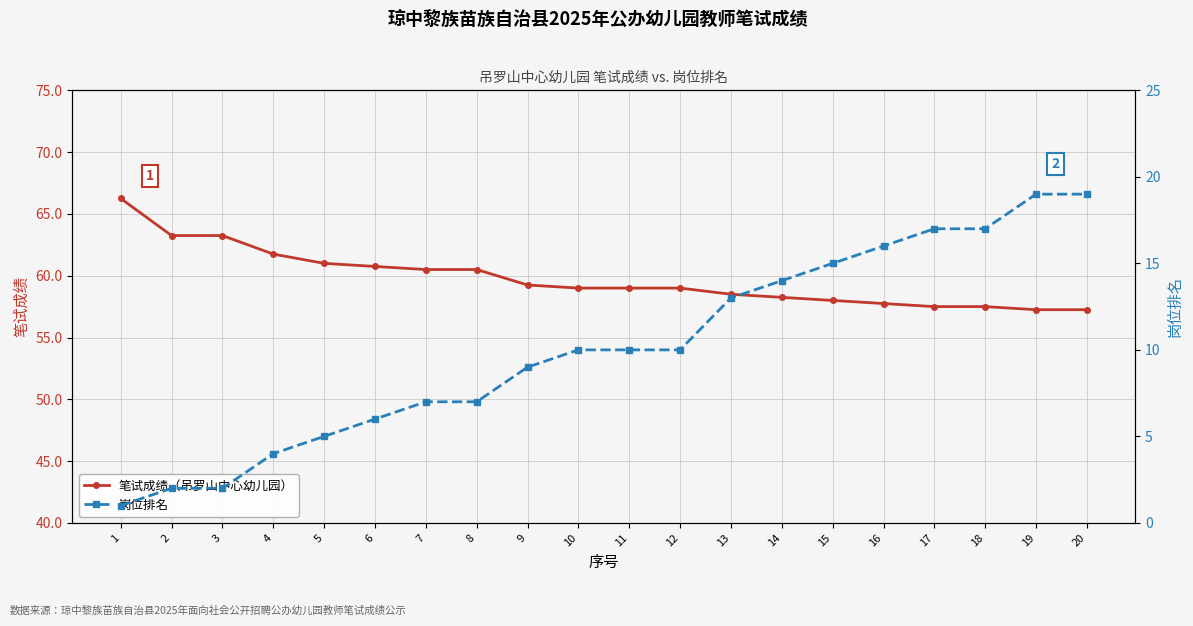

The value of 笔试成绩（吊罗山中心幼儿园） at 17 is 57.5. True or false?

True